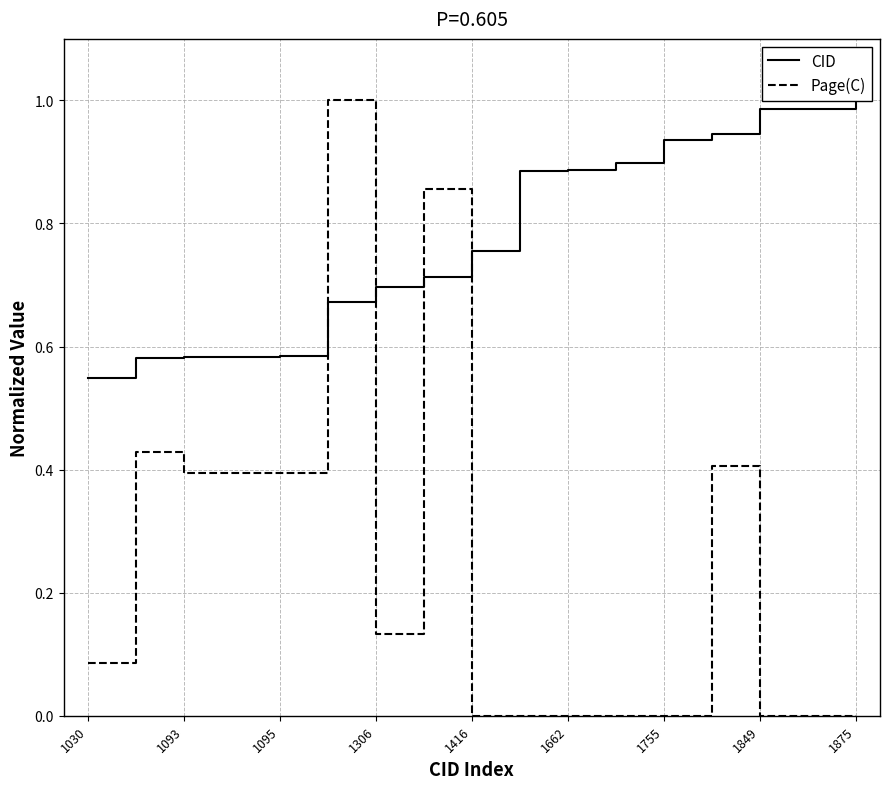

How many positive values does the Page(C) series have?

9